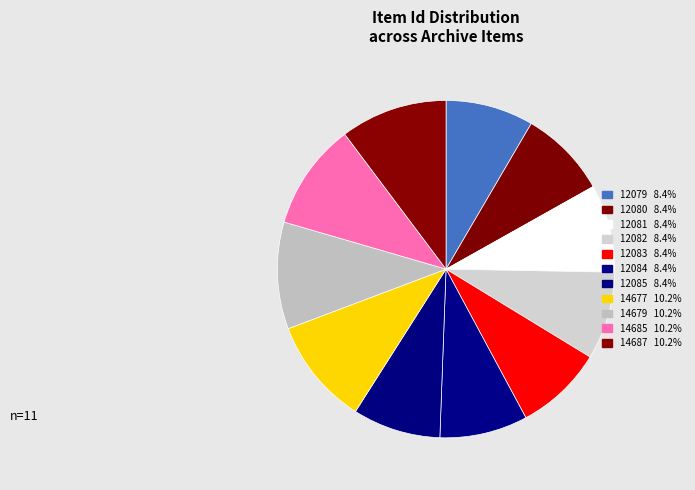

How many segments does this pie chart have?

11